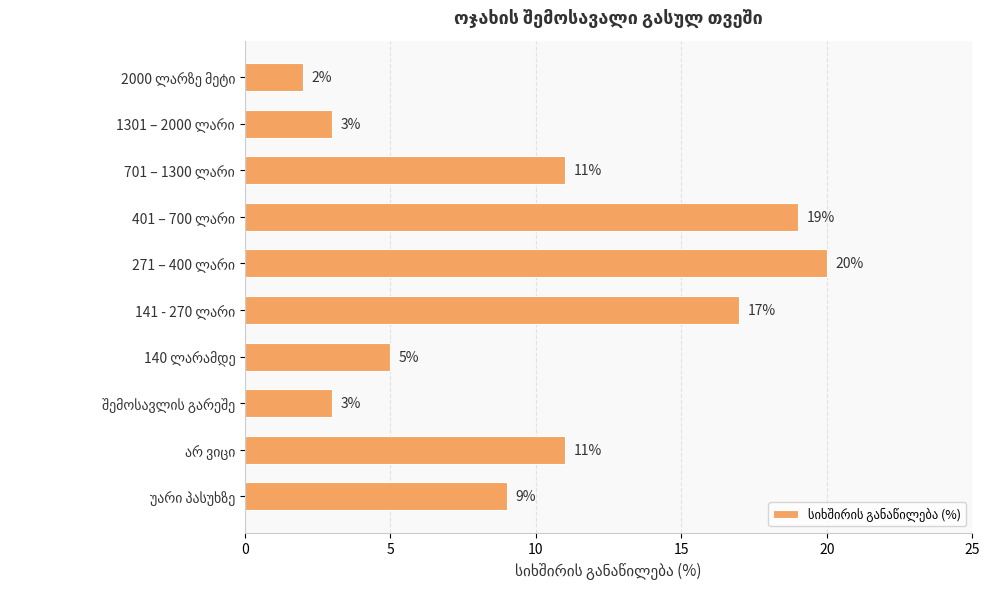

What is the value of the 8th bar from the top?

3